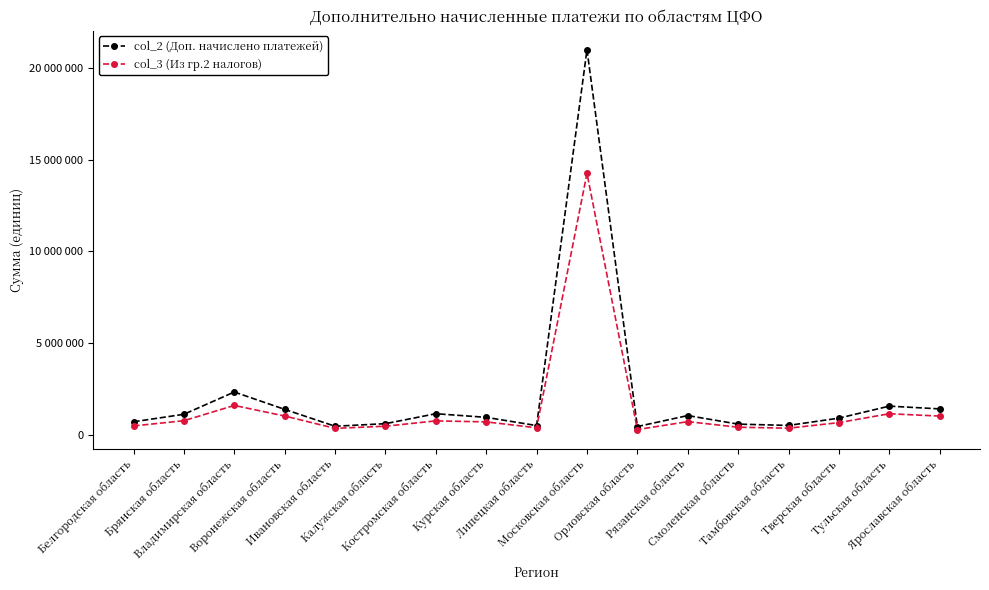

At which label does col_2 (Доп. начислено платежей) reach its minimum?

Орловская область